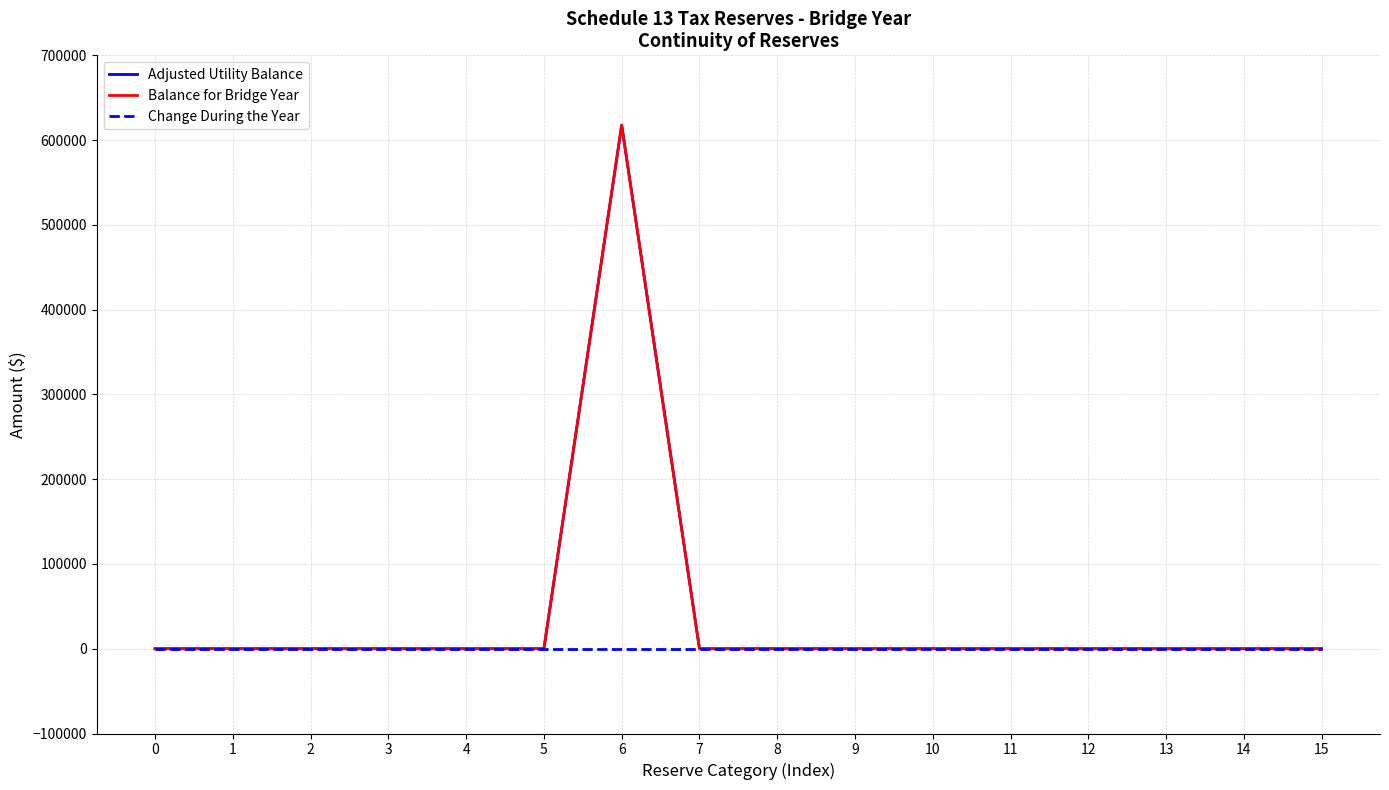

Is the value of Change During the Year at 15 greater than the value of Adjusted Utility Balance at 2?

No